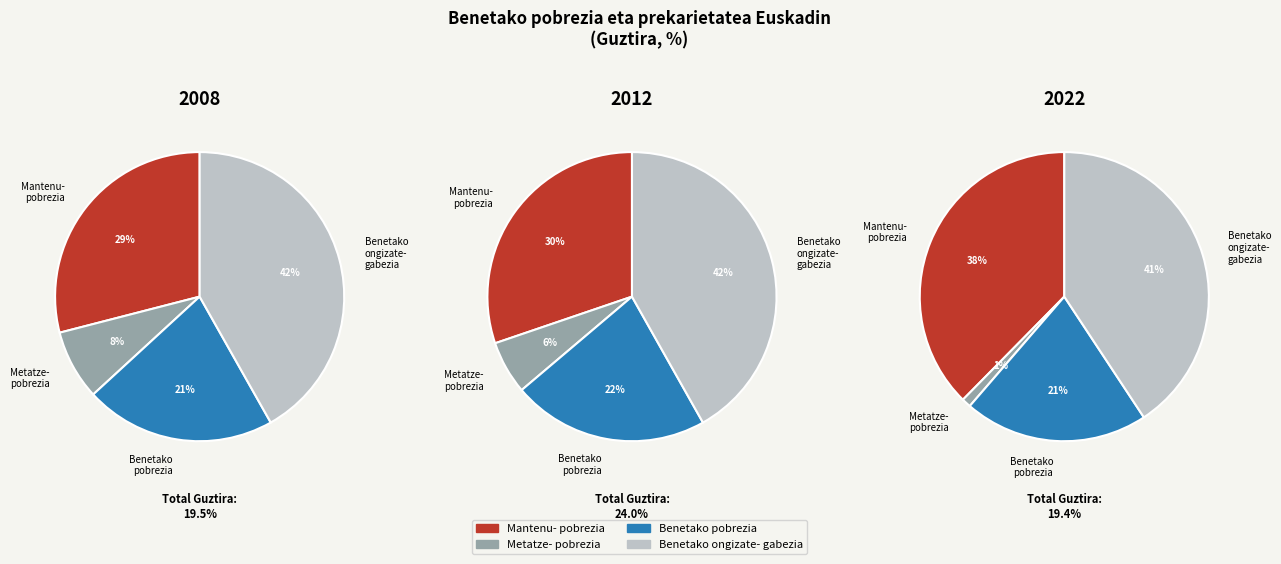

What percentage is the 2 slice, to the nearest percent?

30%